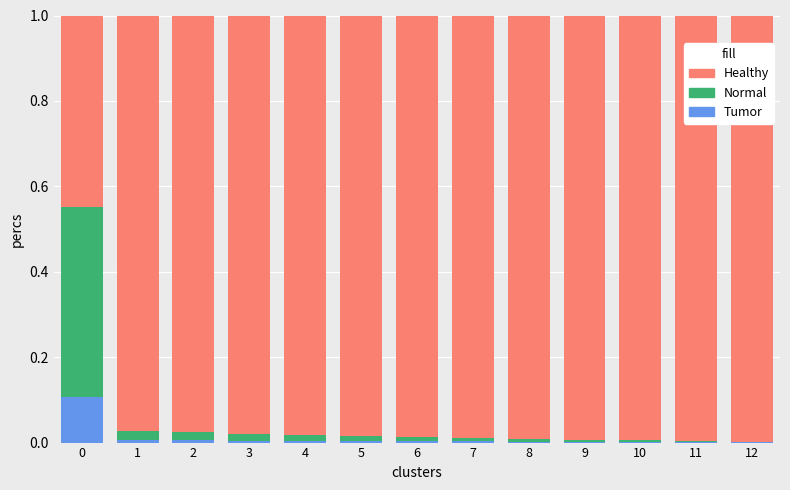

True or false: Tumor has a value of 0.0 at 2.

True